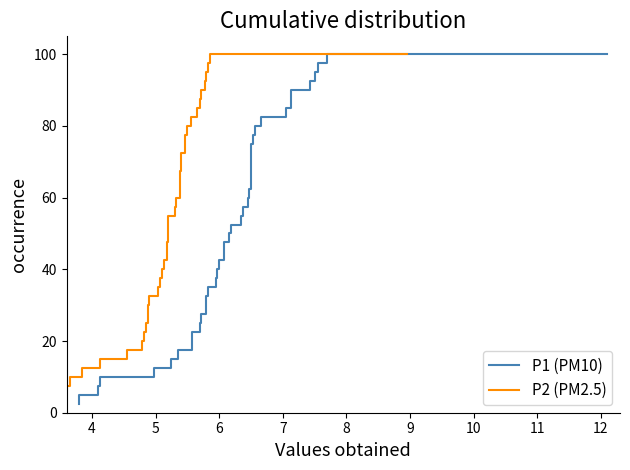

What are all the series names shown in the legend?

P1 (PM10), P2 (PM2.5)